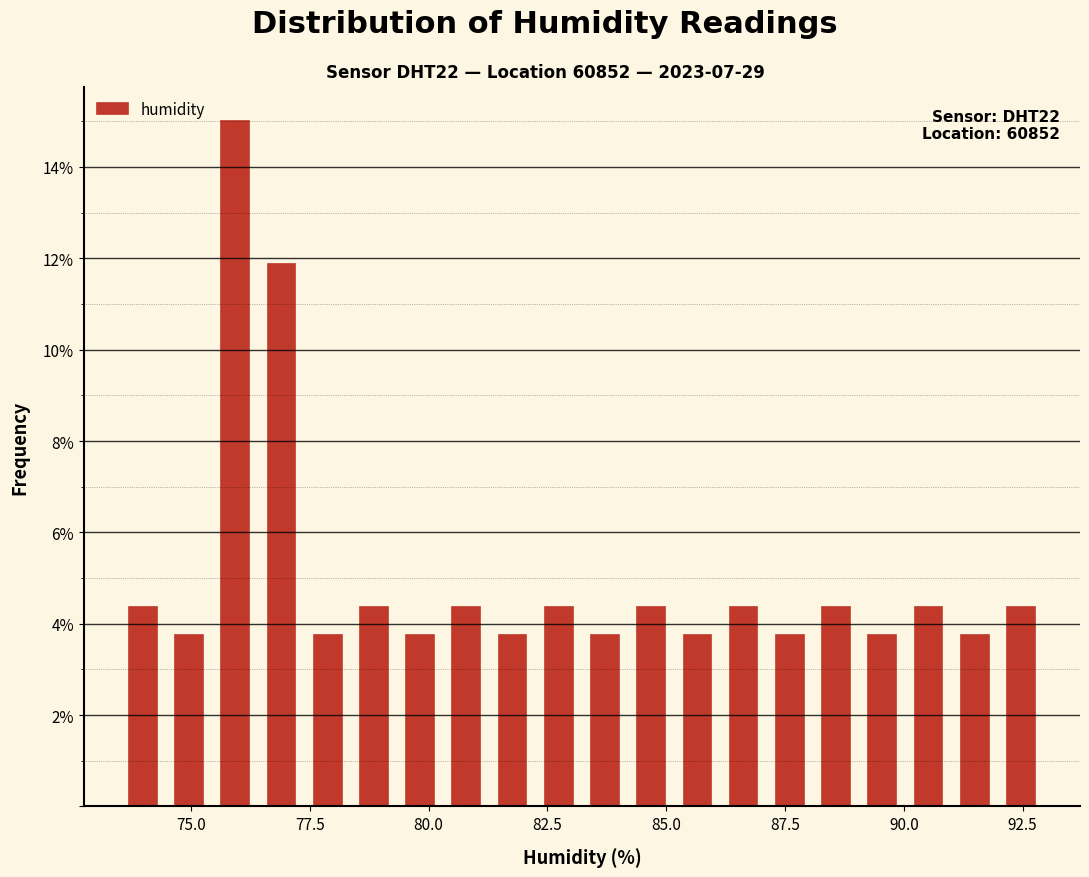

Around what value on the x-axis is the tallest bar? Give the approximate position of its centre, as read against the axis.

76.0